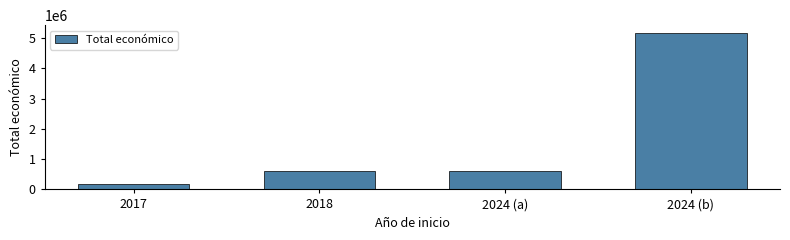

What is the value of the 3rd bar from the left?

599927